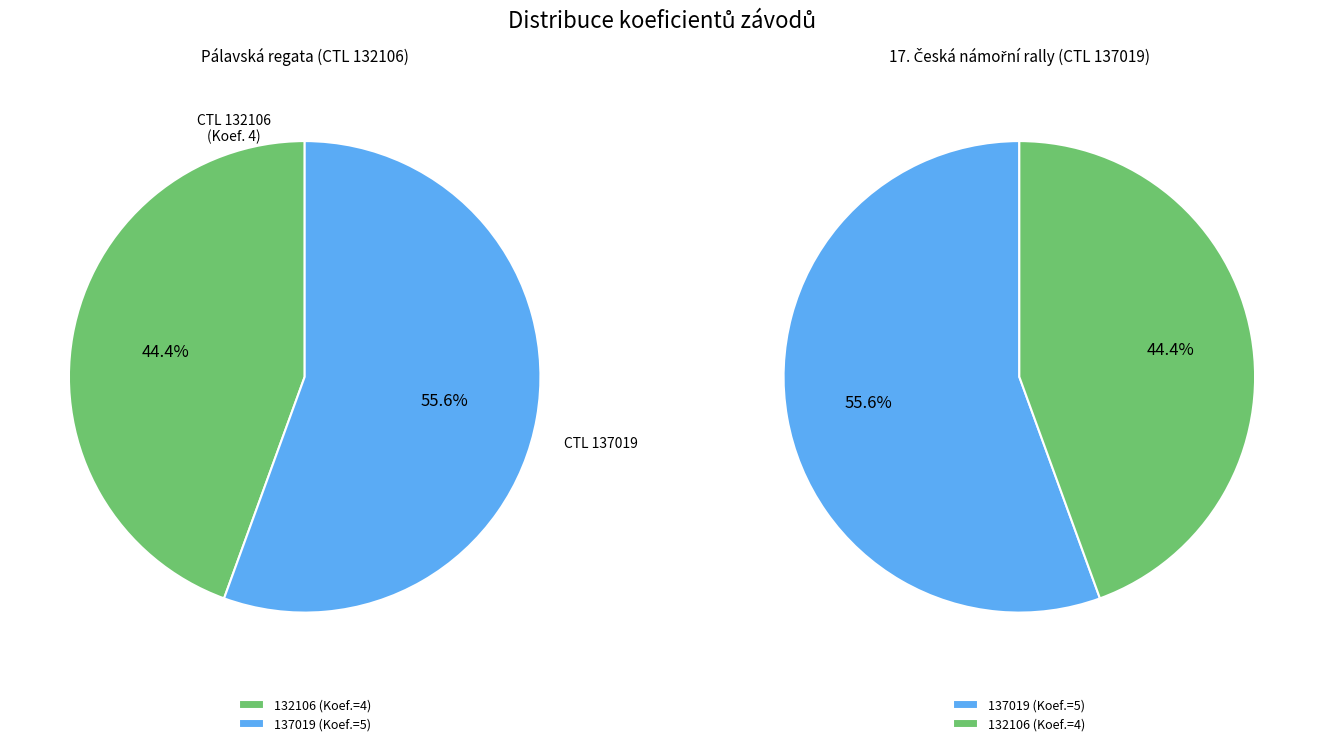

To the nearest percent, what is the difference between the 137019 and 132106 slice percentages?

11%